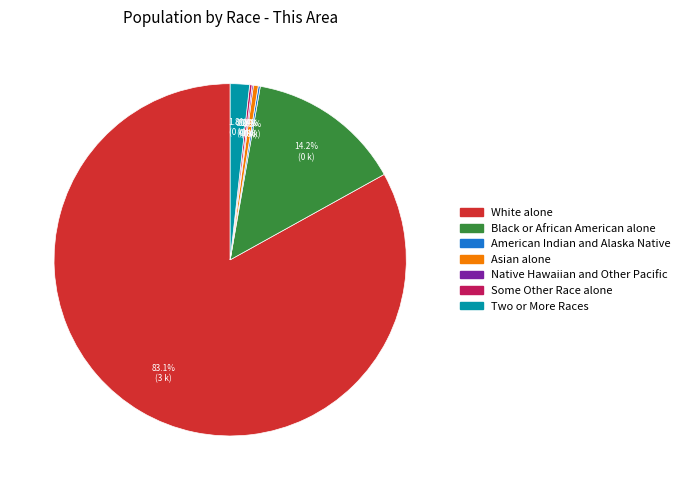

Which has a higher value, Two or More Races or White alone?

White alone